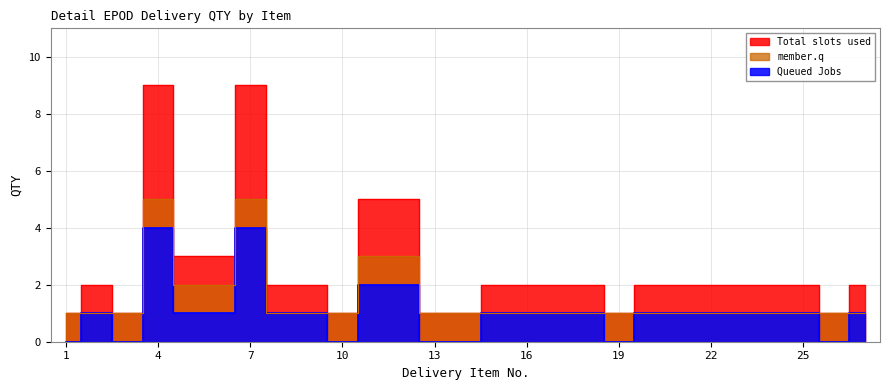

True or false: Queued Jobs has a value of 1 at 24.

True